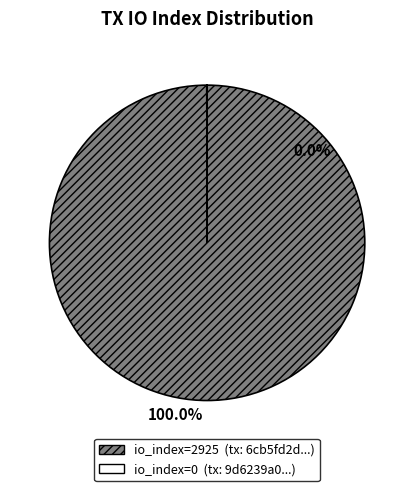

The io_index=2925 (tx: 6cb5fd2d...) slice represents 100% of the pie. True or false?

True